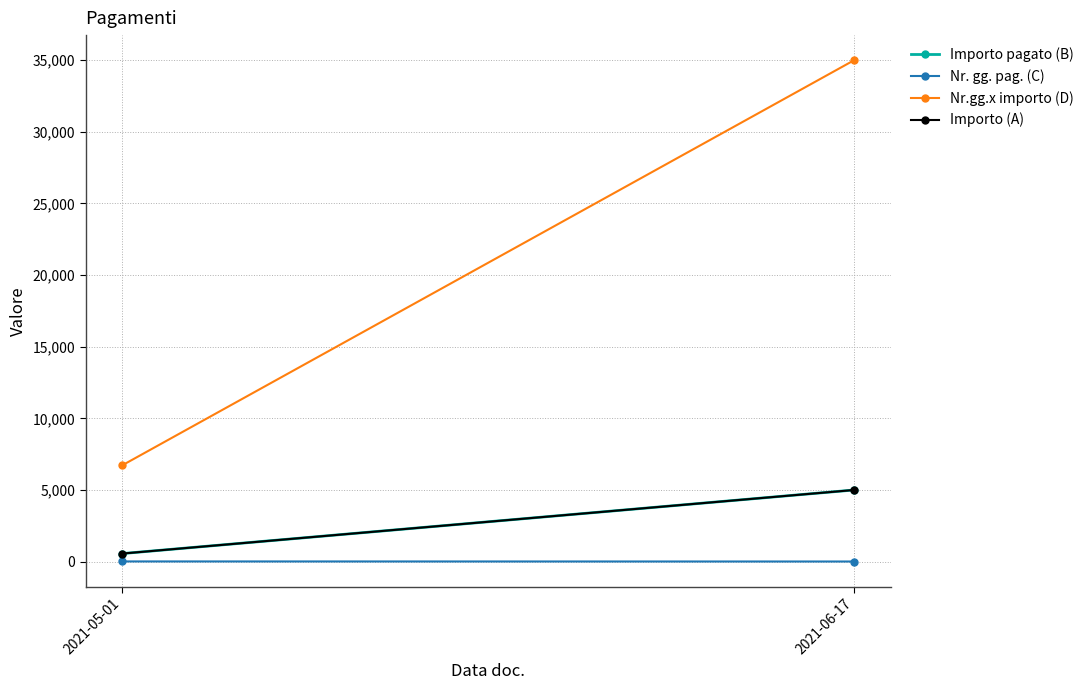

Between 2021-05-01 and 2021-06-17, which series saw the biggest shift?

Nr.gg.x importo (D)